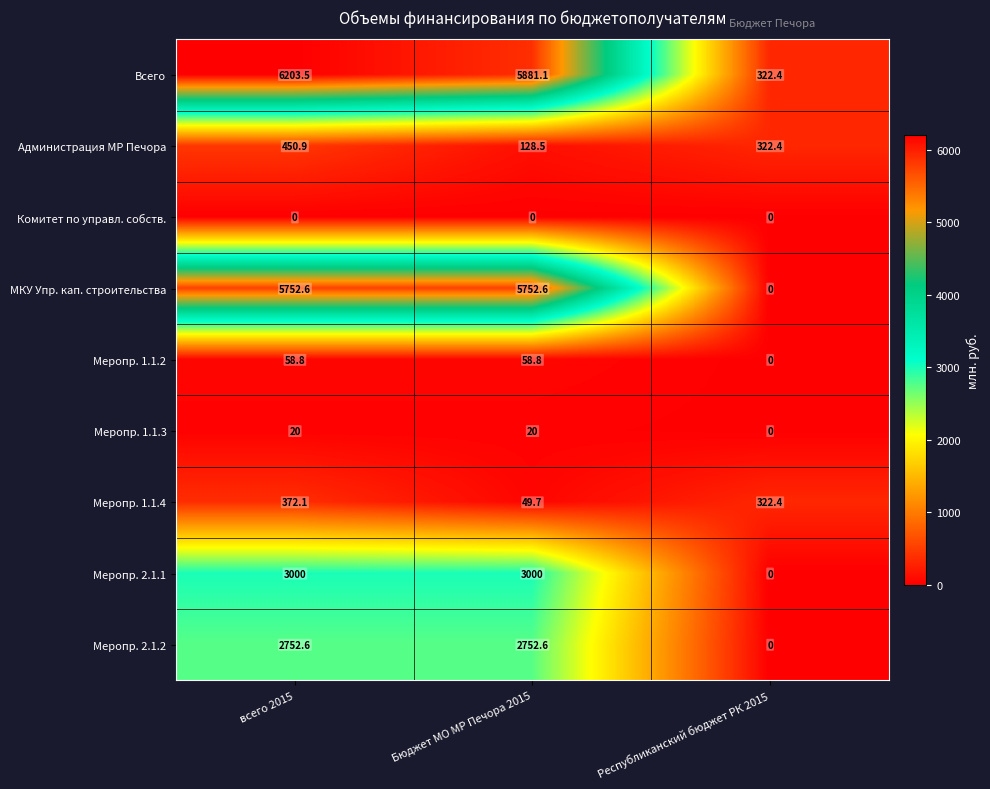

What is the sum of the Меропр. 1.1.4 values at всего 2015 and Республиканский бюджет РК 2015?

694.5